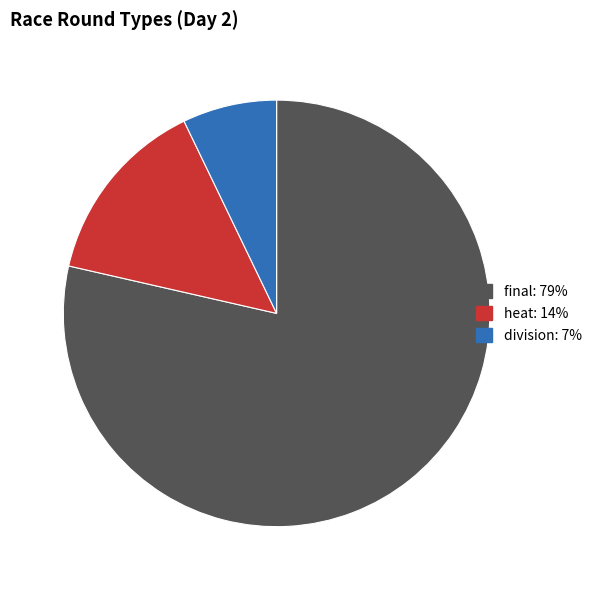

Does any single category account for the majority?

Yes